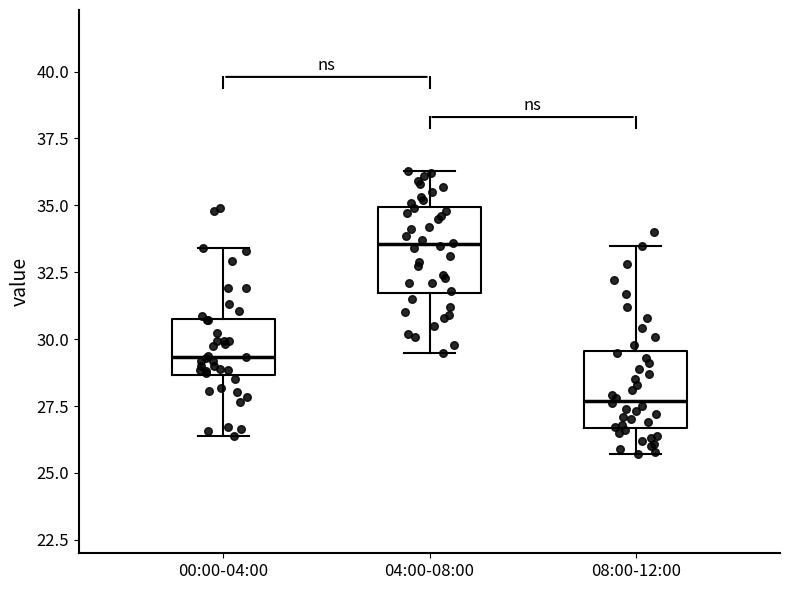

Where does the median line of the box for 08:00-12:00 sit on the y-axis? The values are not printed on the chart, so give them approximately, as read against the axis.

27.5